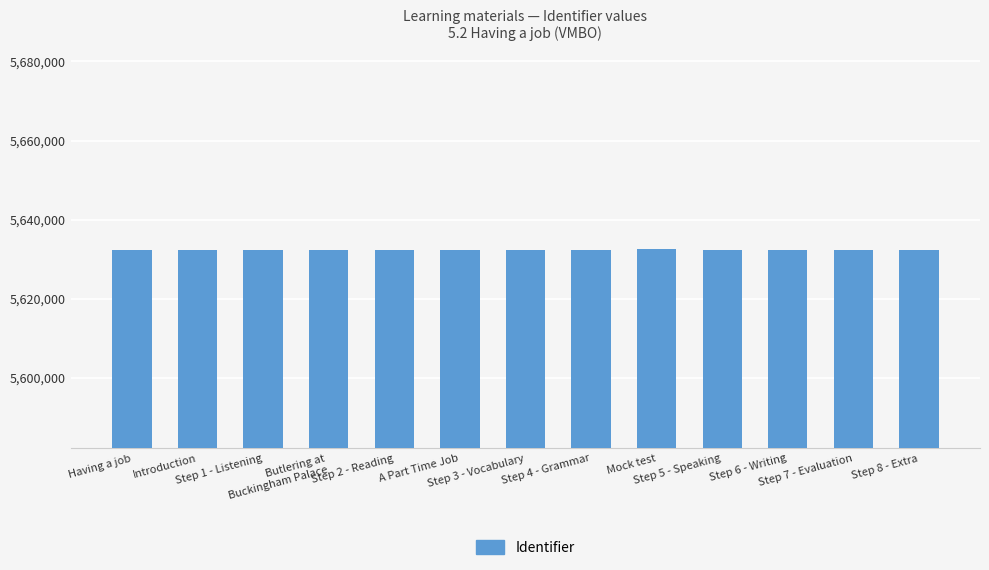

What is the smallest value displayed?

5632186